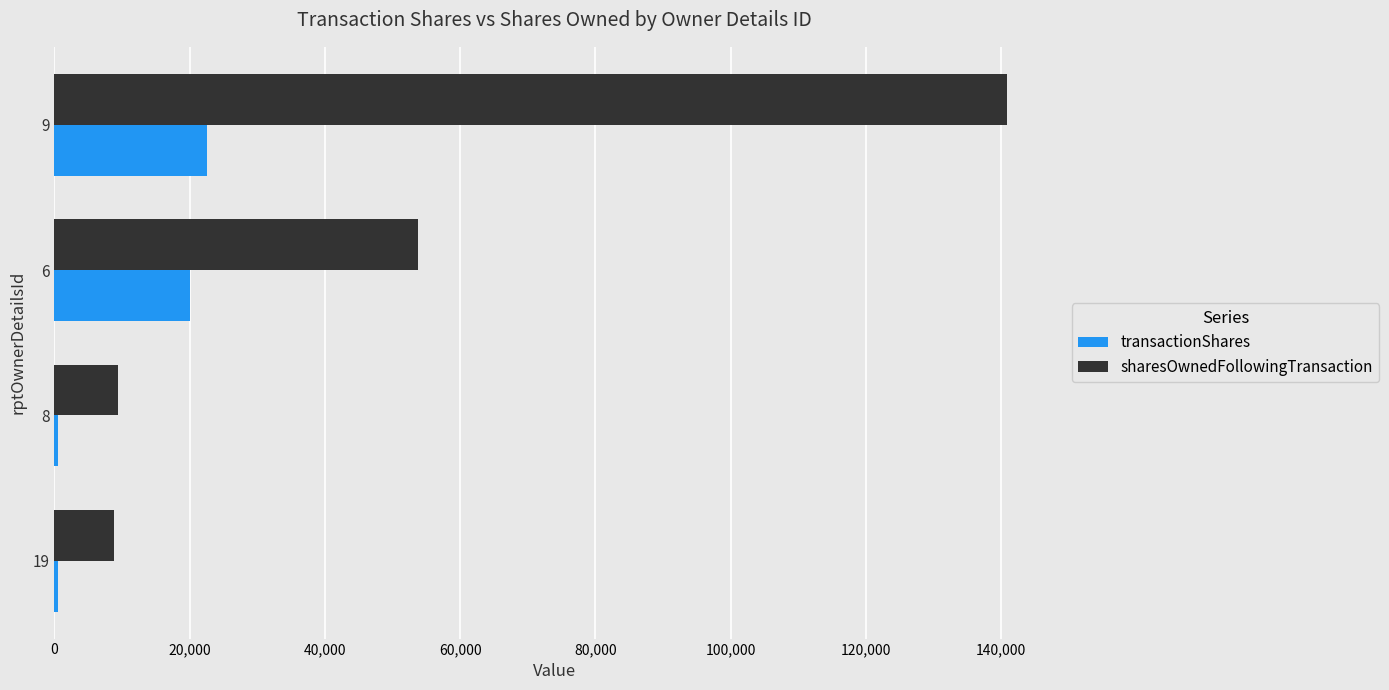

How many data points does each series have?

4